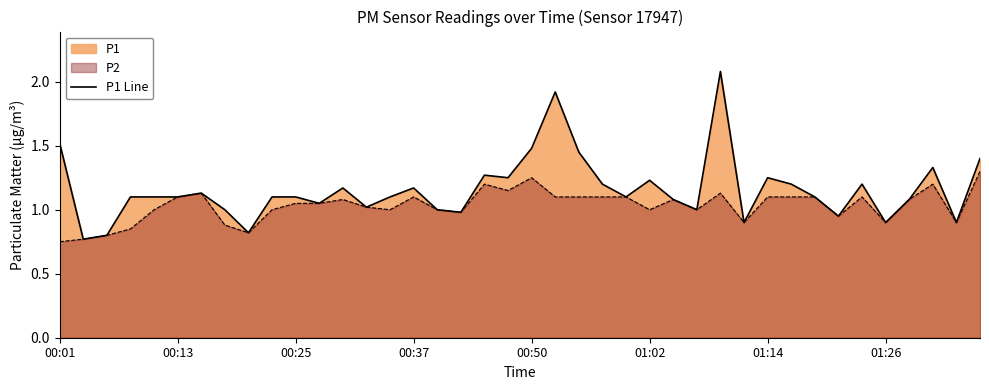

How many interior local valleys (lower than both neighbors) does the data have?

12